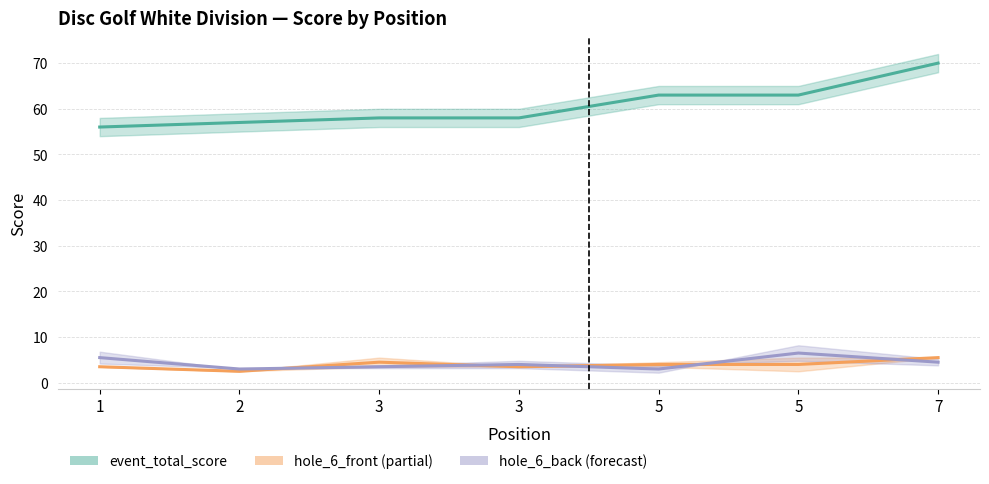

How many hole_front_mid values are between 3 and 4?

4